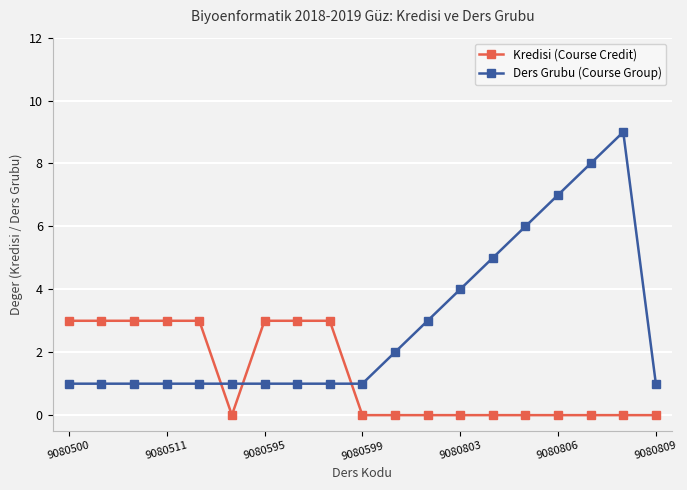

List the series in order of their overall mean, lowest first.

Kredisi (Course Credit), Ders Grubu (Course Group)